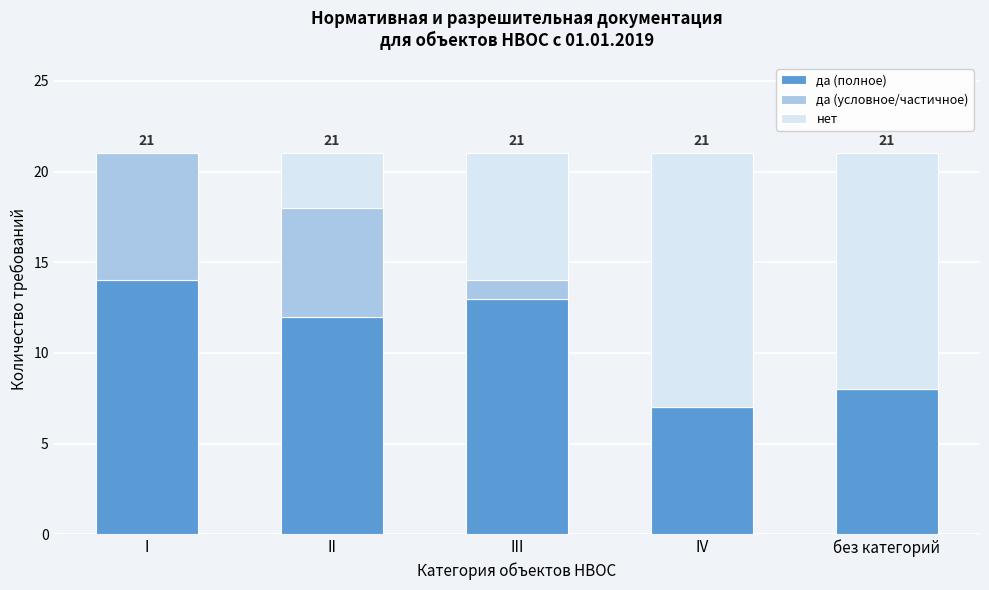

Reading left to right, list the values for the да (полное) series.

I=14	II=12	III=13	IV=7	без категорий=8